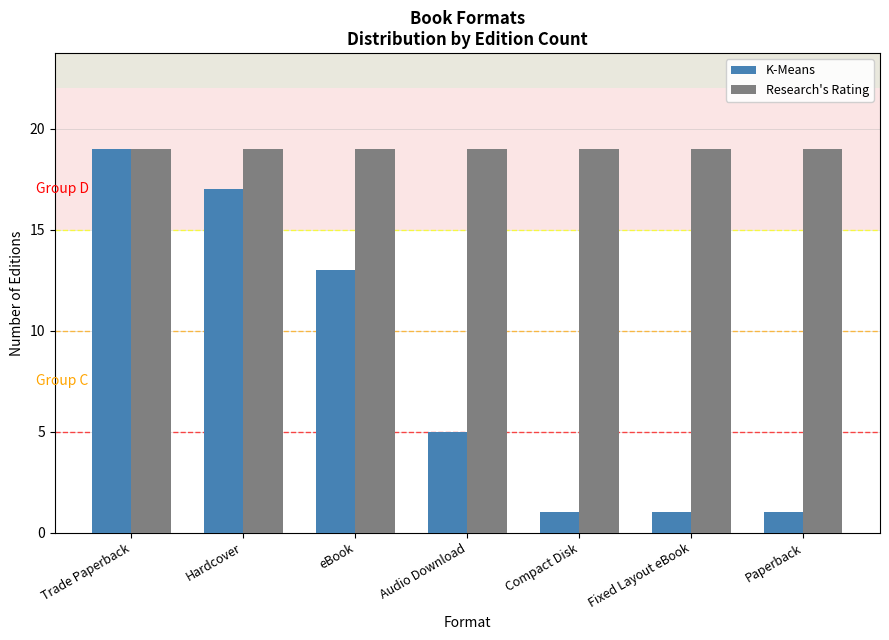

Which series has the widest spread of values?

K-Means